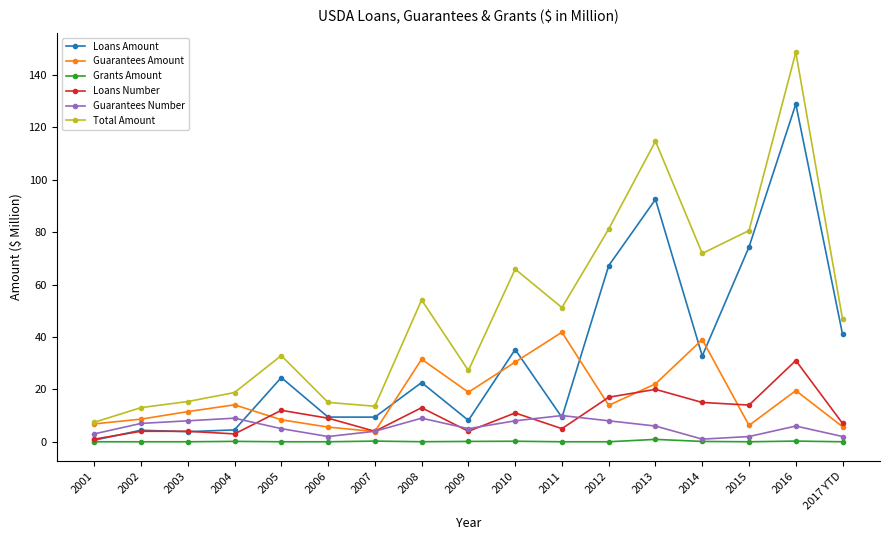

What is the minimum value for Loans Number?

1.0